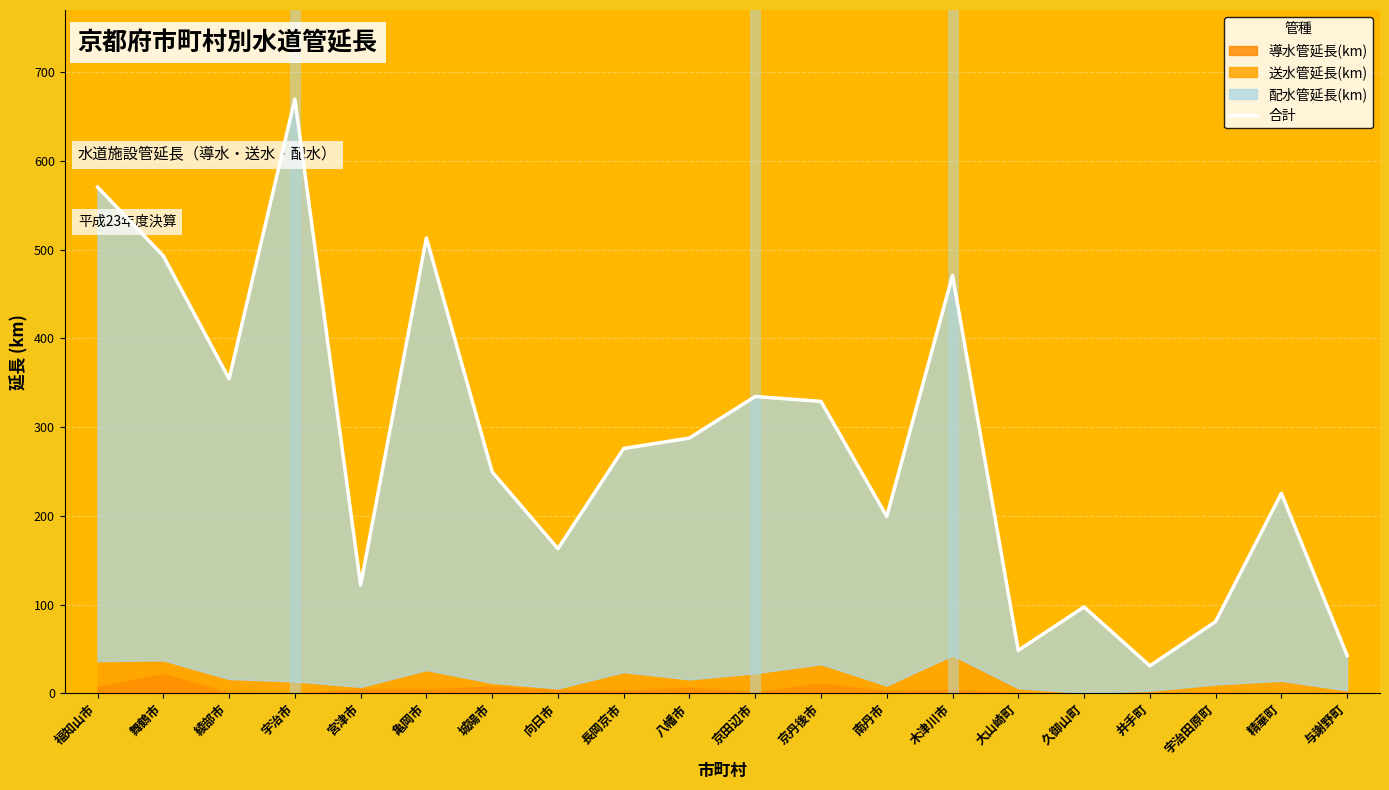

What is the sum of the values at 木津川市 and 与謝野町?

513.6